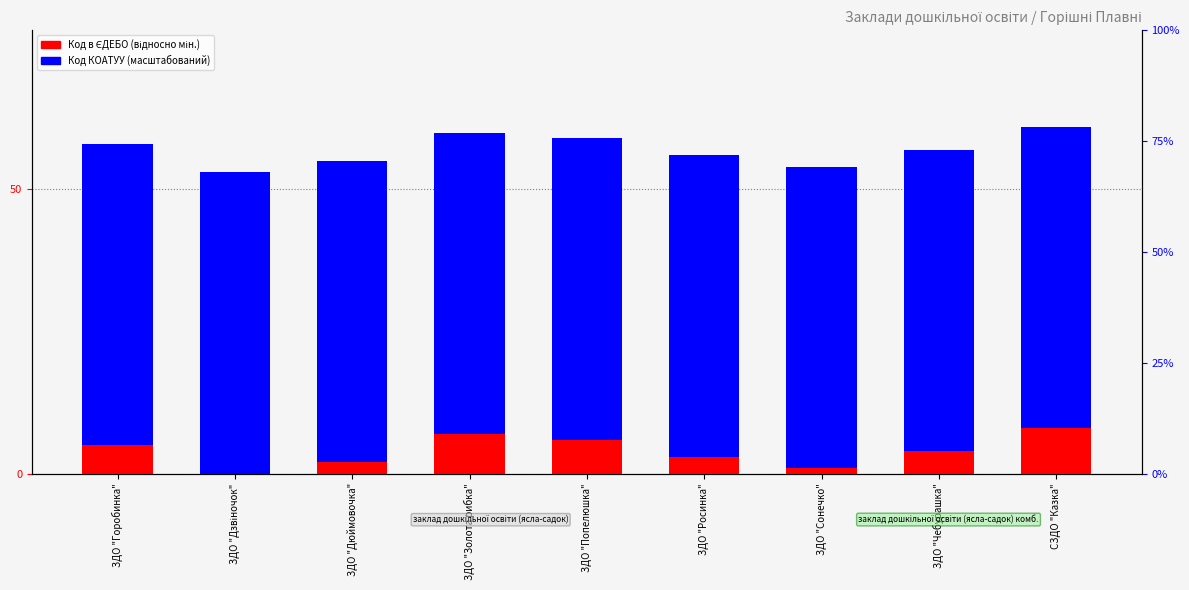

Which series has the largest range (max minus min)?

Код в ЄДЕБО (відносно мін.)